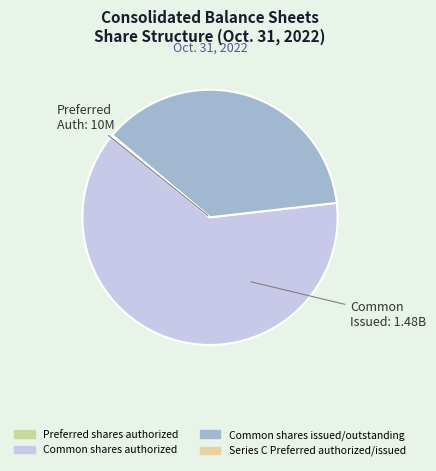

Which slice represents more than half of the pie?

Common shares authorized